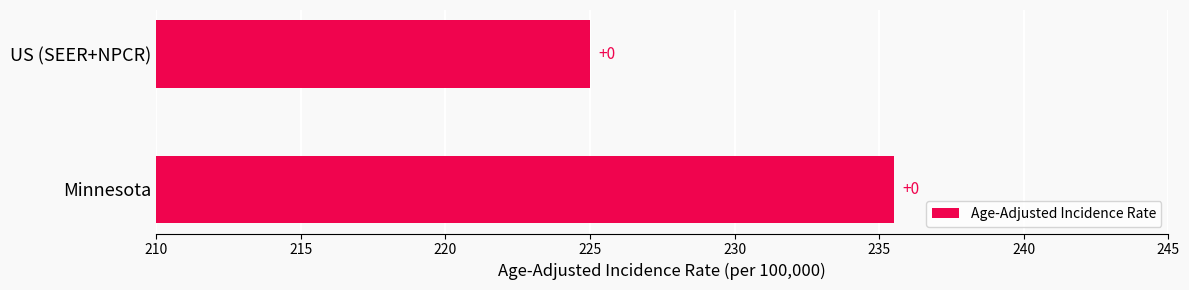

How many bars are there in total?

2